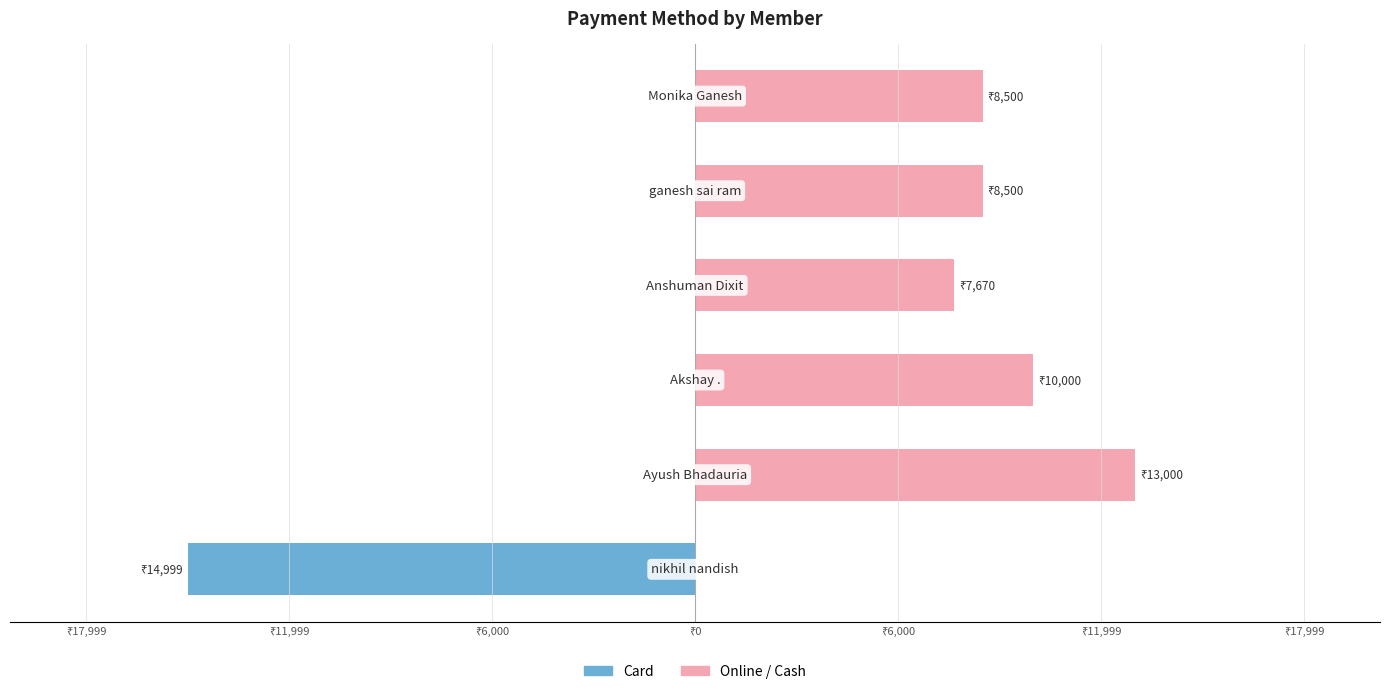

List the series in order of their peak value, lowest first.

Card, Online/Cash